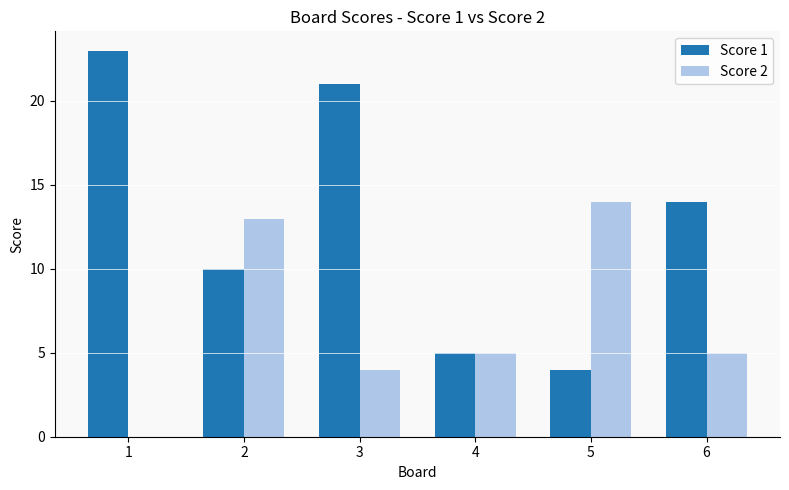

What is the total value across all series at 1?

23